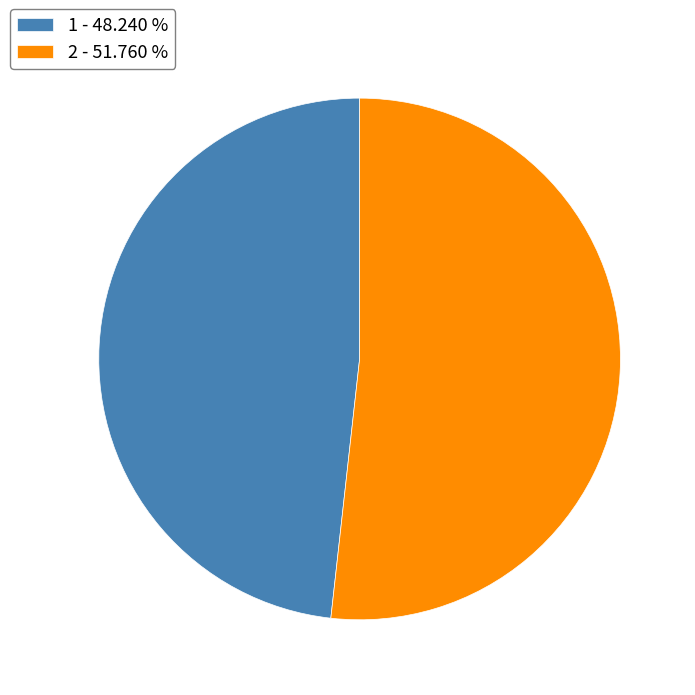

How many segments does this pie chart have?

2